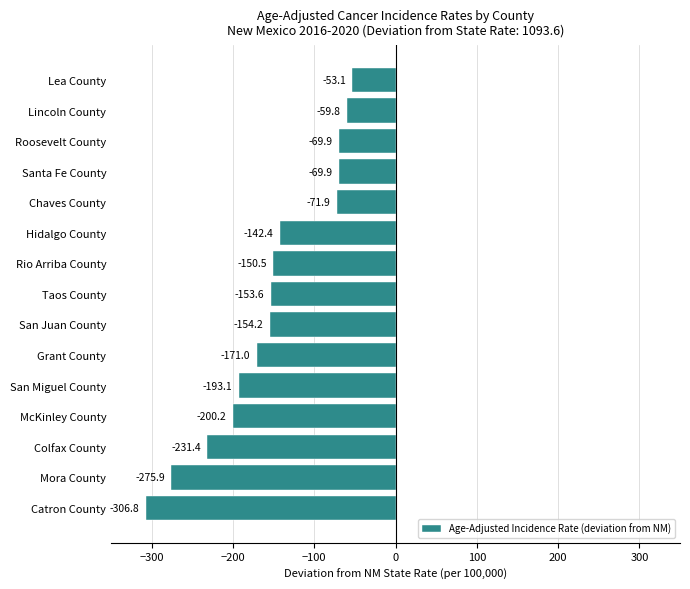

The value at Colfax County is -231.4. True or false?

True